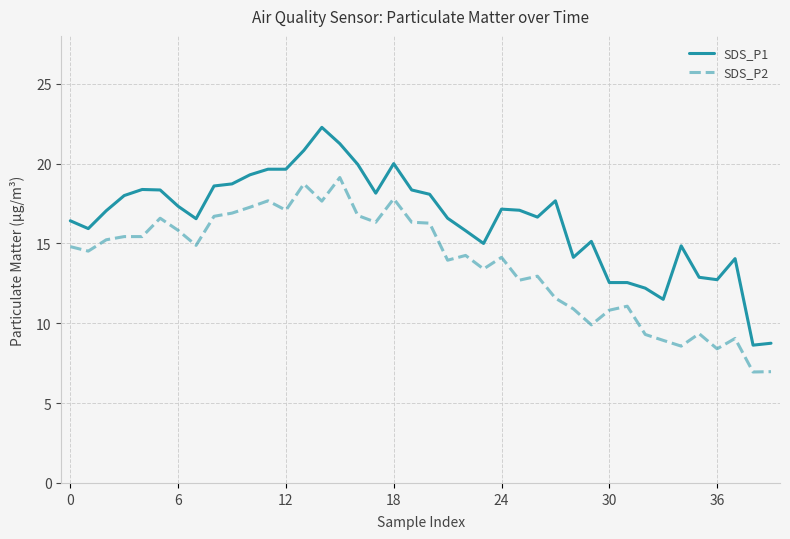

True or false: SDS_P2 and SDS_P1 cross at least once.

False